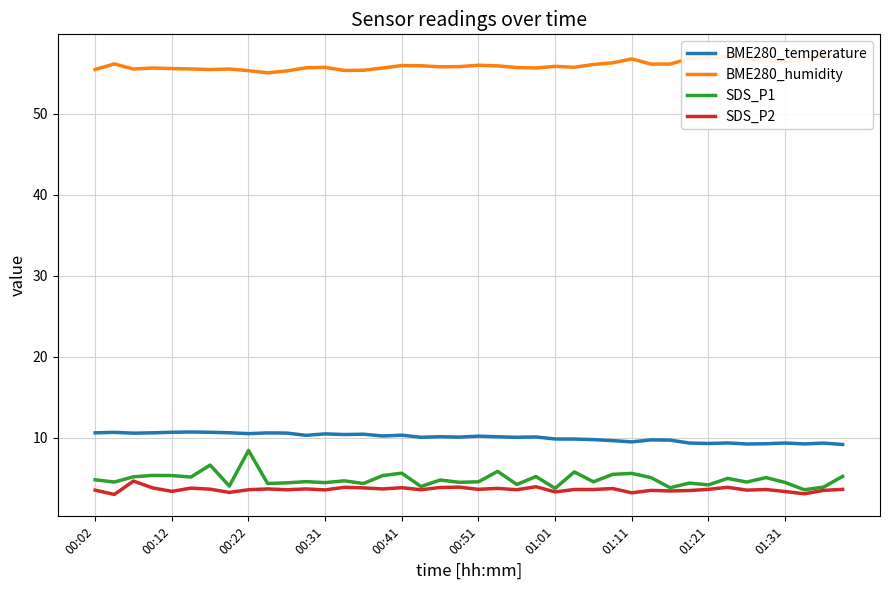

True or false: SDS_P1 has a value of 2.9 at 00:12.

False